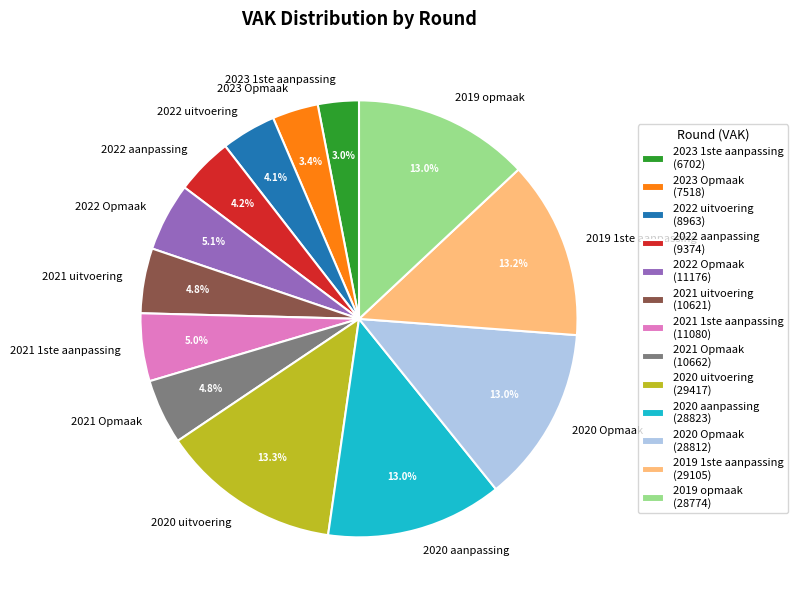

To the nearest percent, what is the average slice percentage?

8%